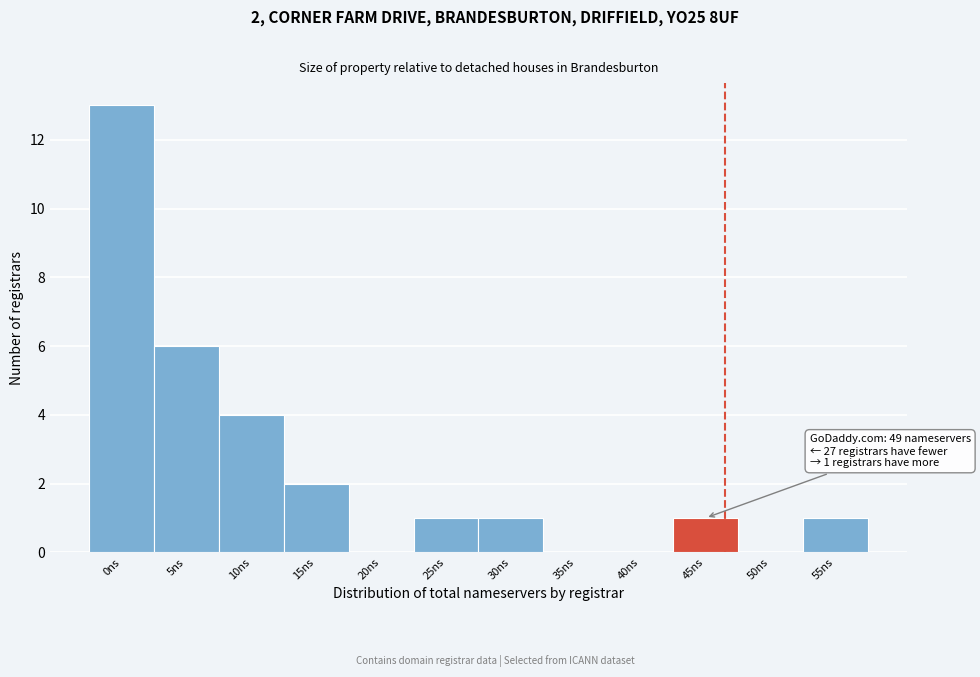

Reading left to right, list all the values displayed in this chart.

0ns=13	5ns=6	10ns=4	15ns=2	20ns=0	25ns=1	30ns=1	35ns=0	40ns=0	45ns=1	50ns=0	55ns=1